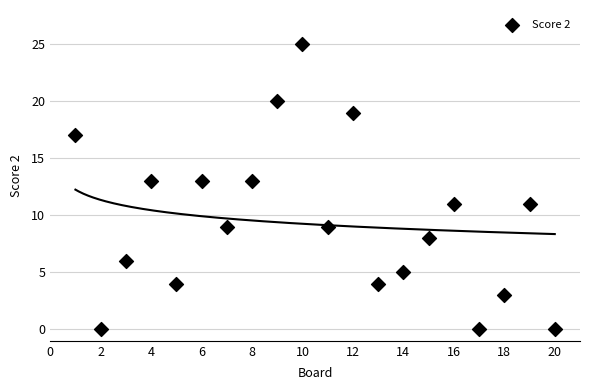

What is the range of X values (max minus min)?

19